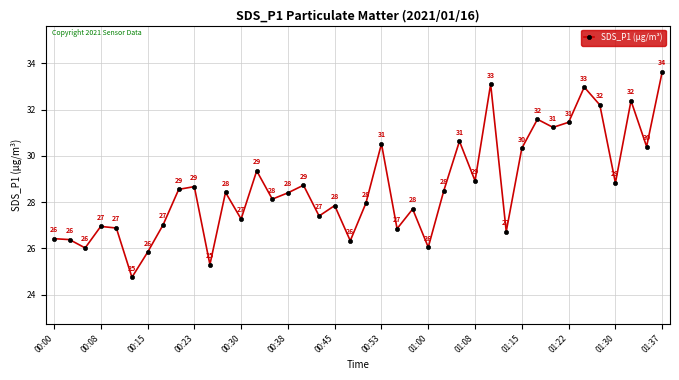

How many points are lower than both their immediate neighbors (excluding endpoints)?

14